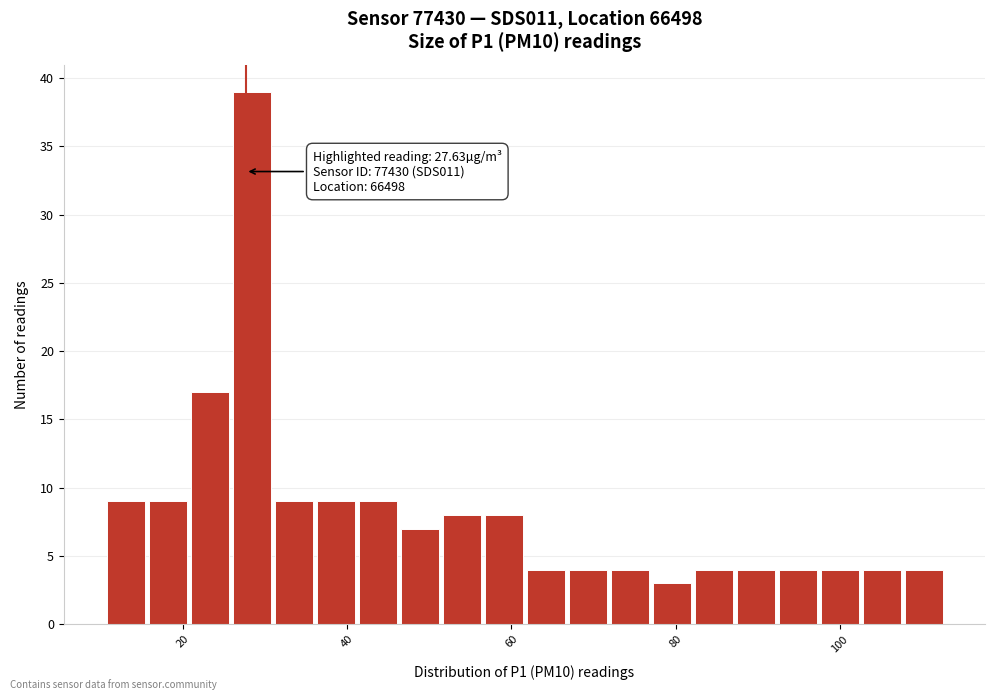

Read against the x-axis, roughly where is the centre of the tallest bar?

28